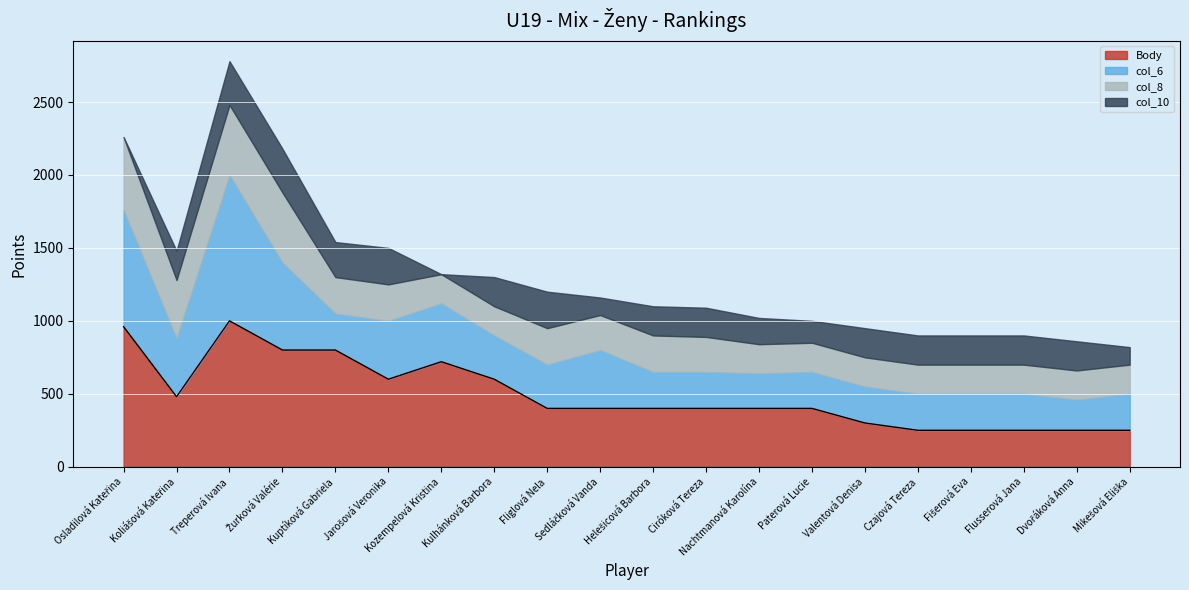

True or false: Body and col_10 intersect in this chart.

False